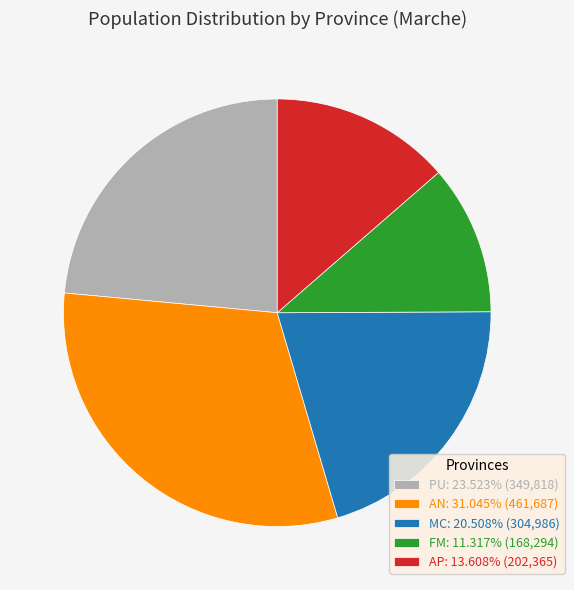

What is the smallest slice in the pie chart?

FM